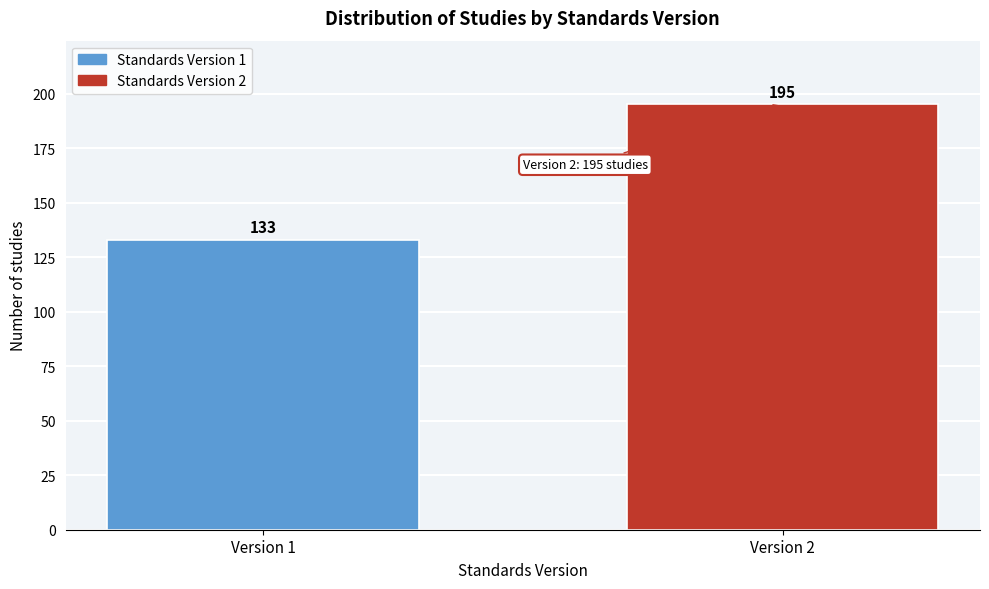

Reading right to left, list all the values displayed in this chart.

Version 2=195	Version 1=133